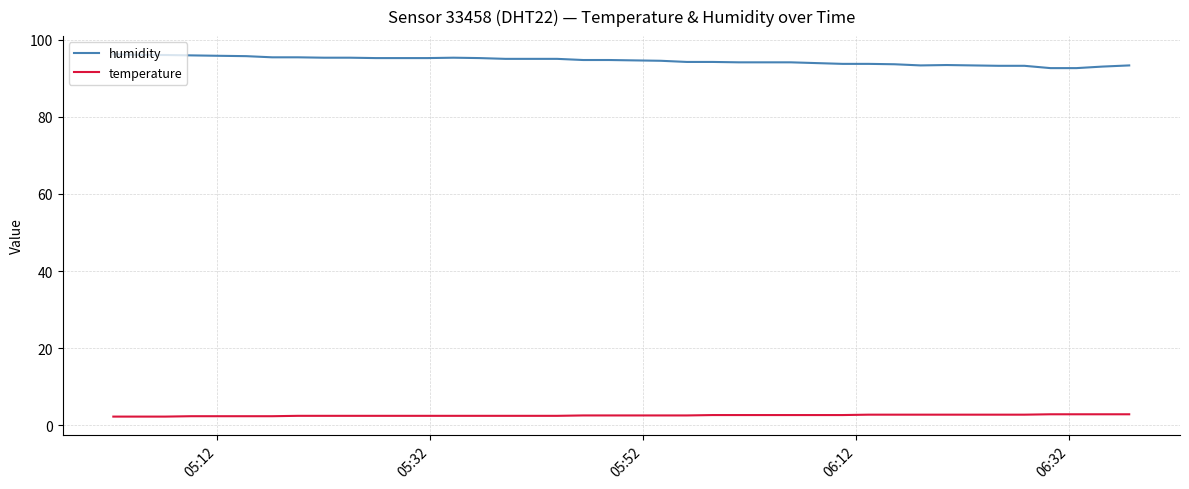

List the series in order of their overall mean, lowest first.

temperature, humidity